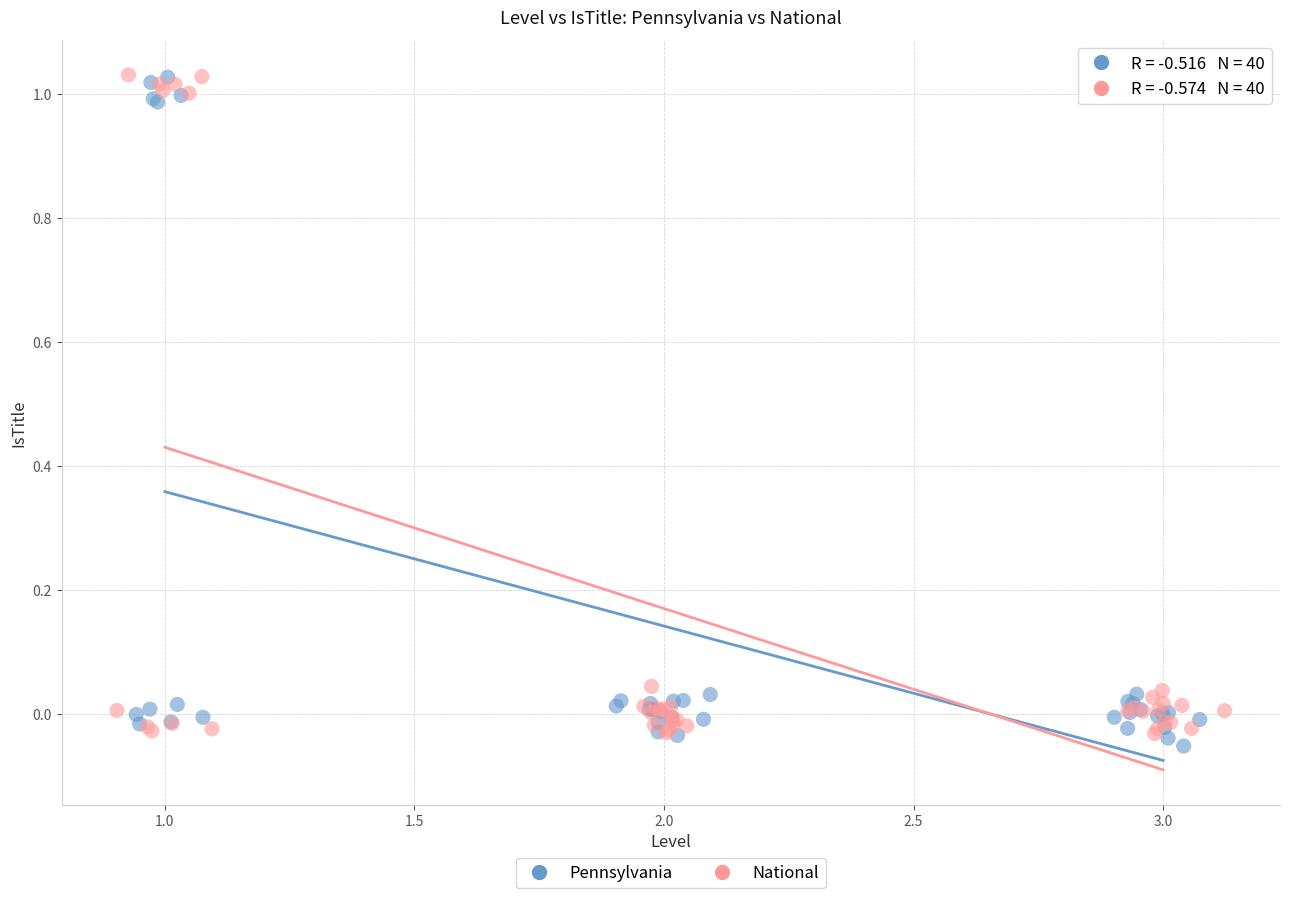

Which series contains the lowest Y value?

Pennsylvania